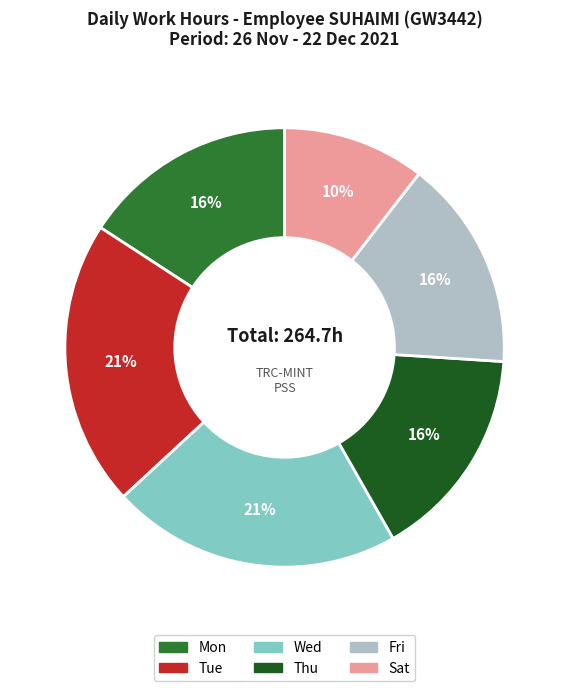

To the nearest percent, what is the difference between the largest and smallest slice percentages?

11%